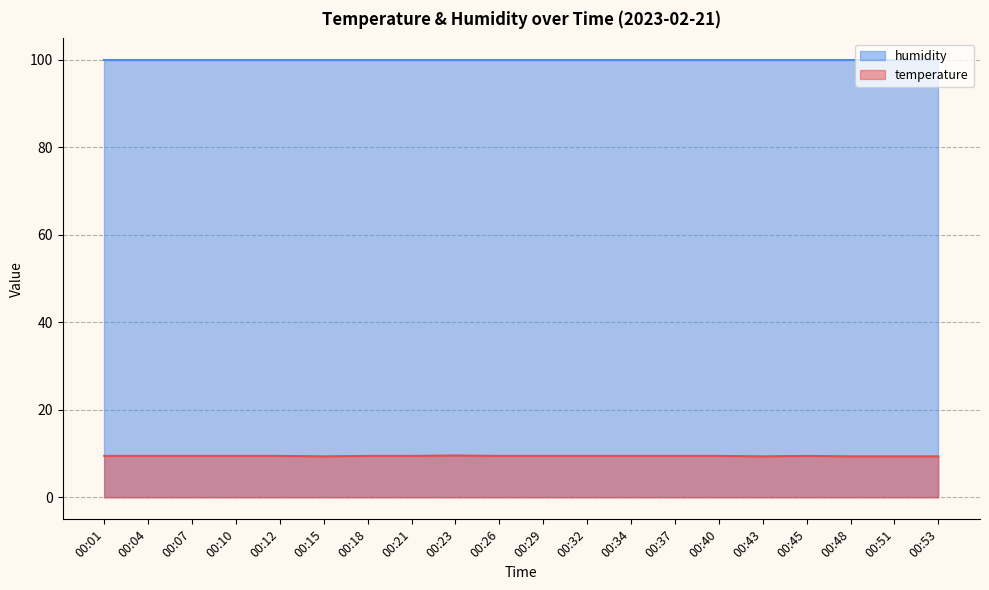

Does the chart have visible grid lines?

Yes